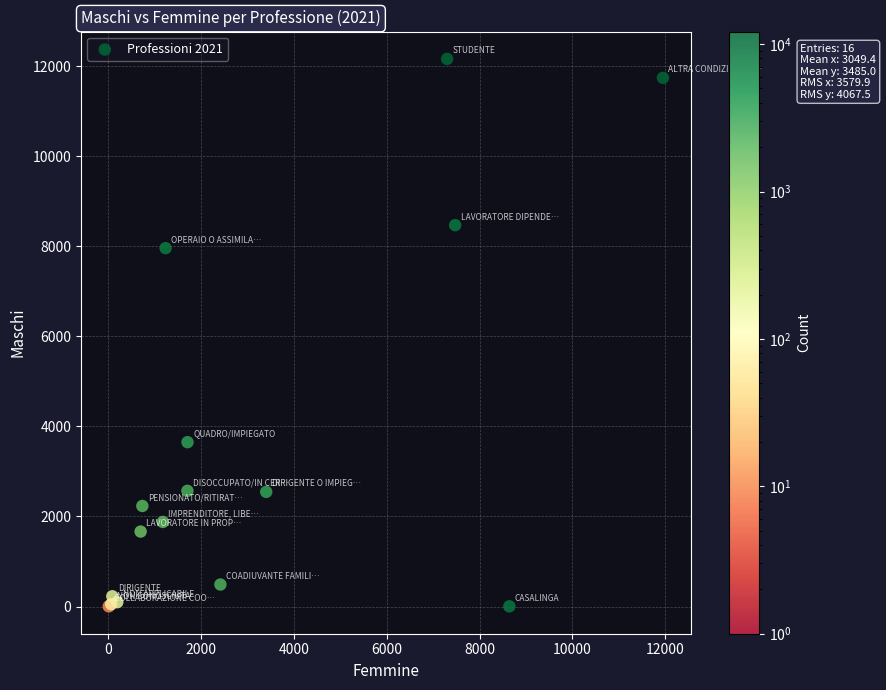

What Y value in the scatter plot is closest to 6084?

7961